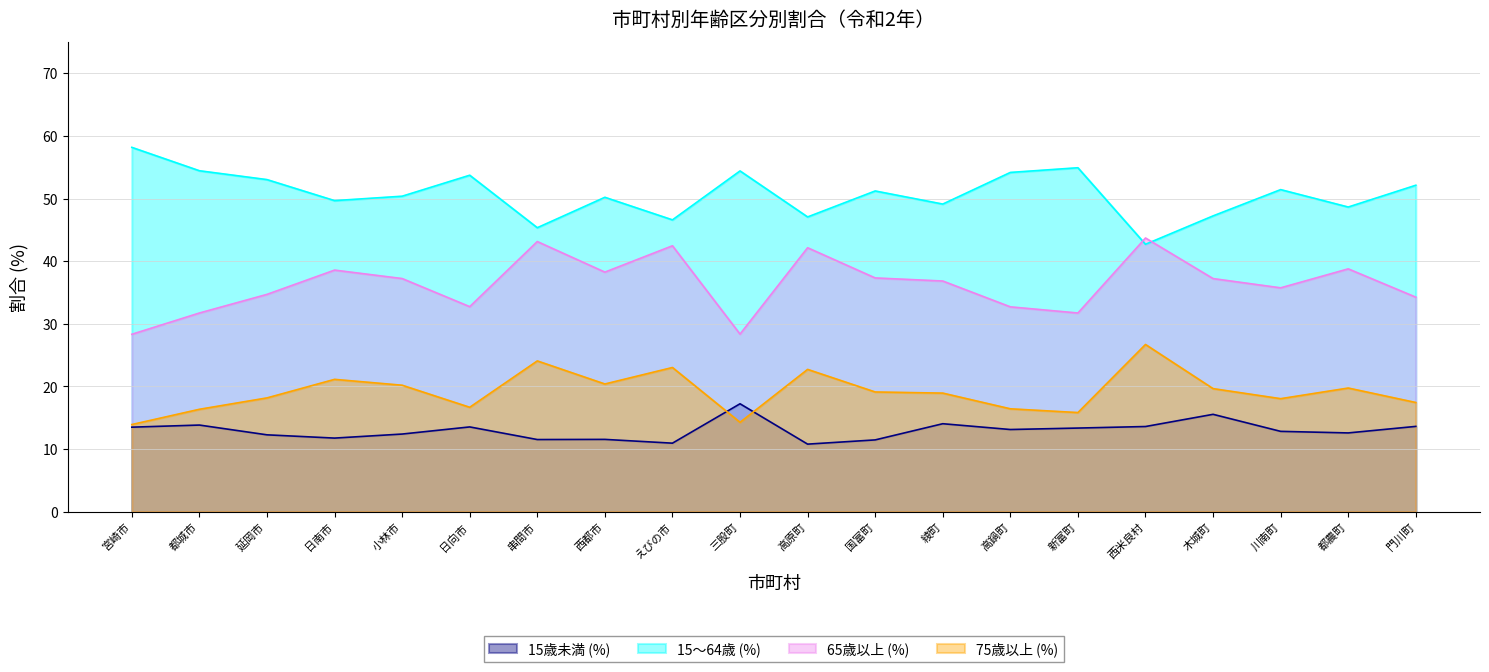

True or false: 15歳未満 (%) and 15～64歳 (%) intersect in this chart.

False